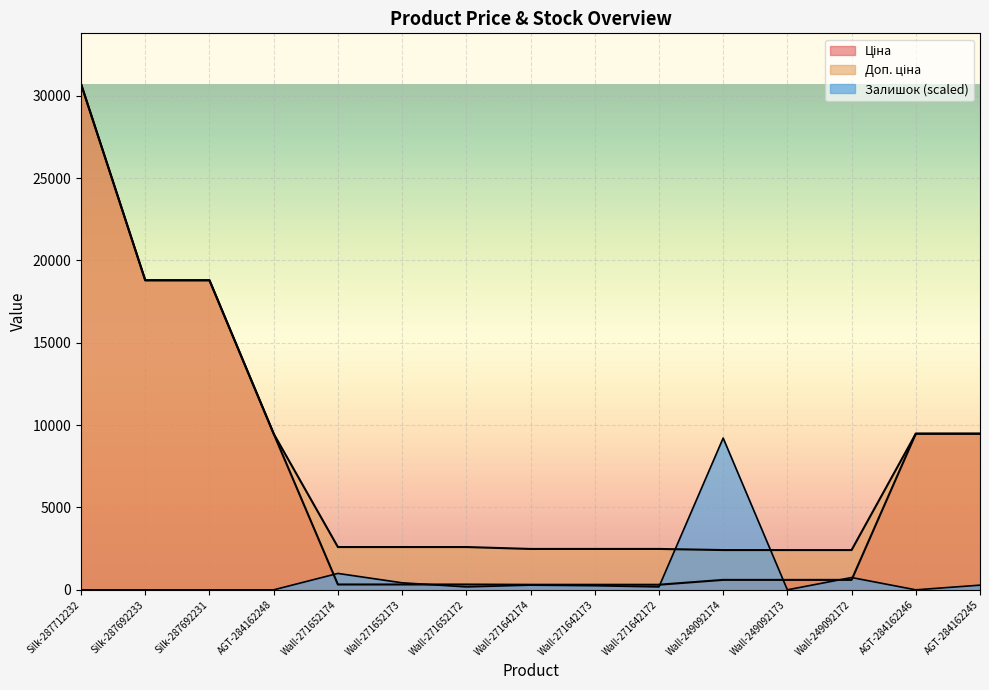

Which category has the highest value in the Доп. ціна series?

Silk-287712232